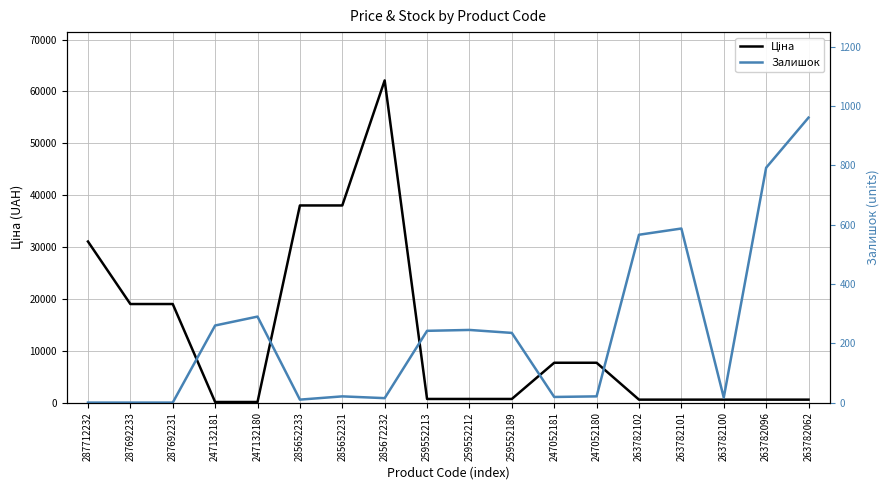

True or false: Залишок and Ціна intersect in this chart.

True